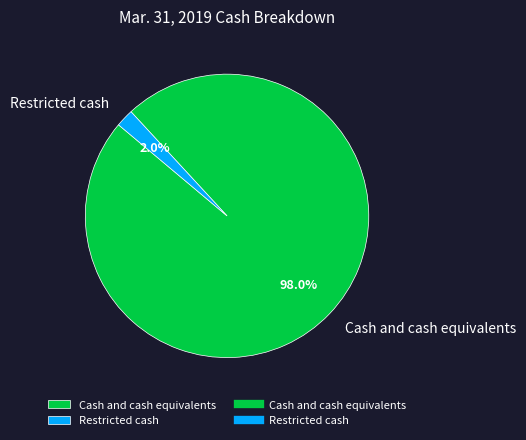

Does Restricted cash account for over 50% of the chart?

No